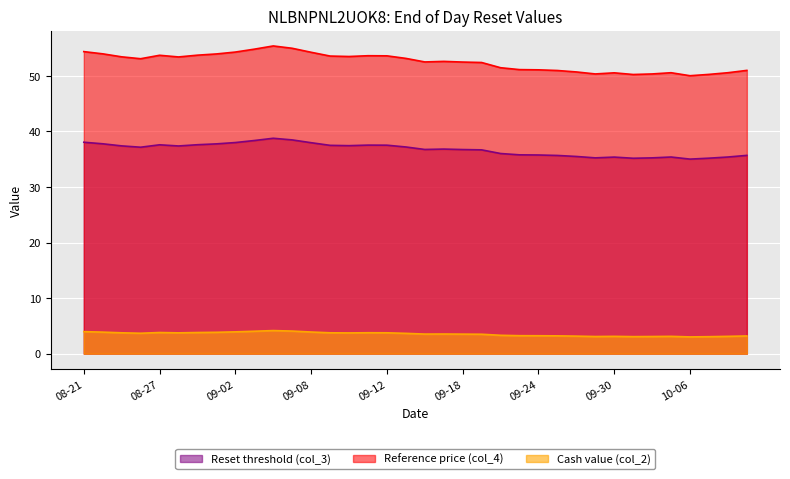

What is the label of the 27th point from the left?

2025-09-26